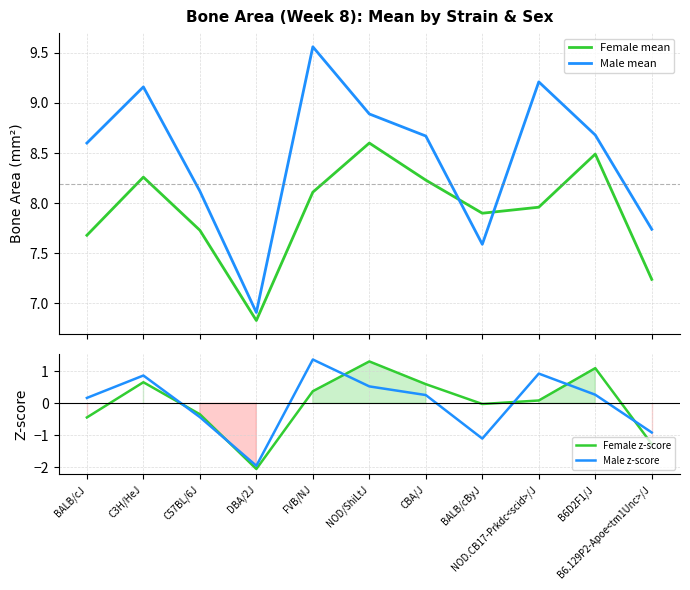

How many lines are shown in the chart?

4